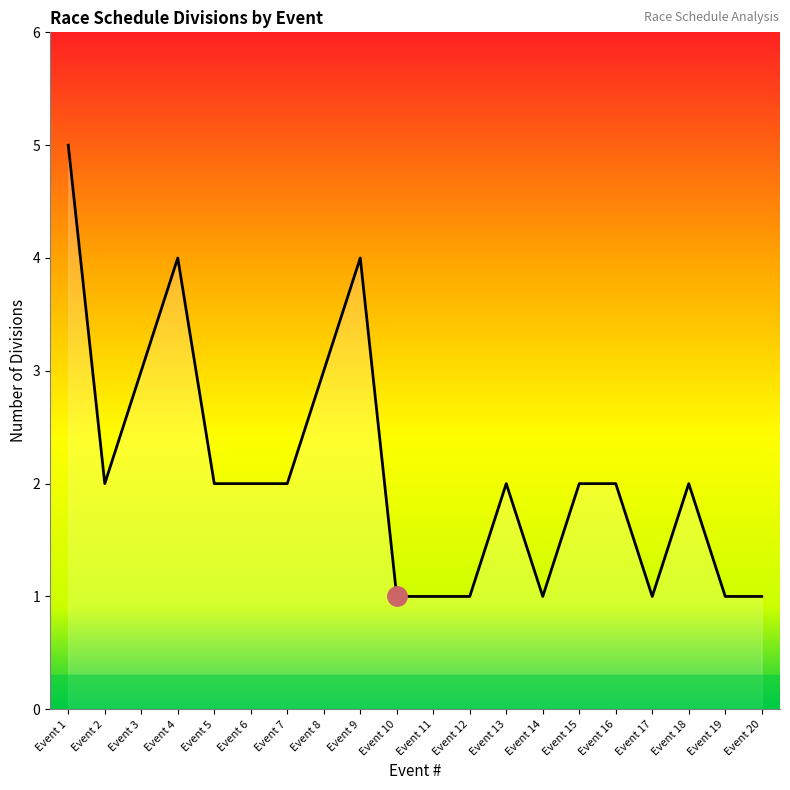

What is the approximate value at Event 9?

4